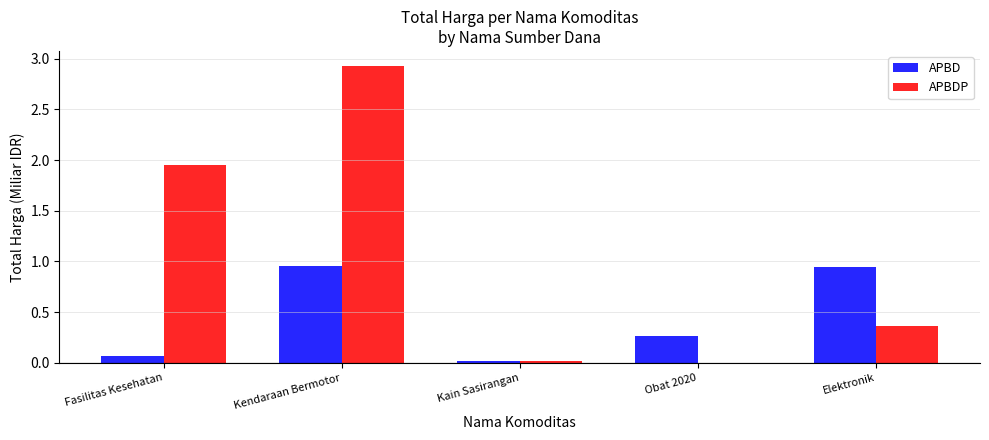

What is the sum of all APBDP values?

5.3